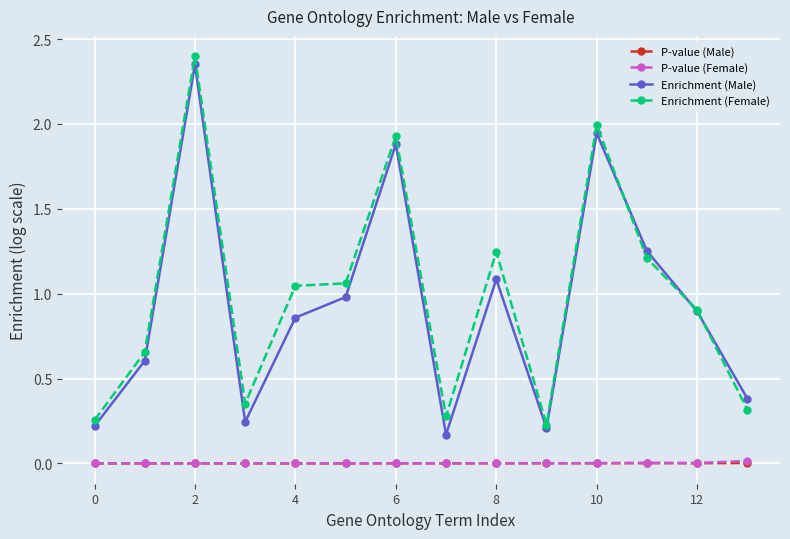

True or false: Enrichment (Female) and P-value (Female) intersect in this chart.

False